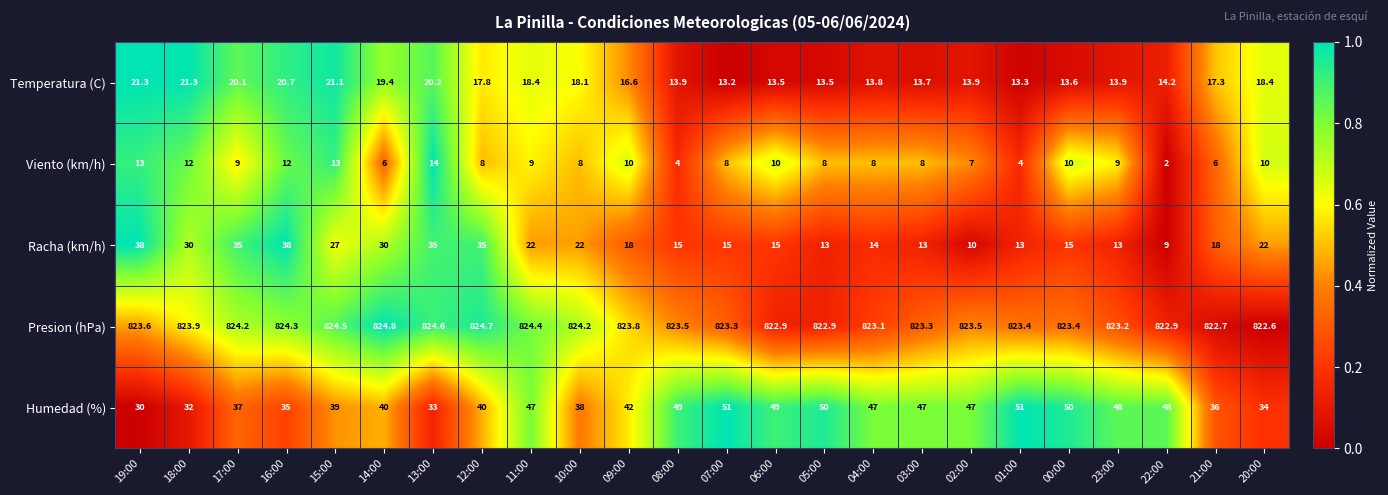

Rank the series by their maximum value, from lowest to highest.

Viento (km/h), Temperatura (C), Racha (km/h), Humedad (%), Presion (hPa)